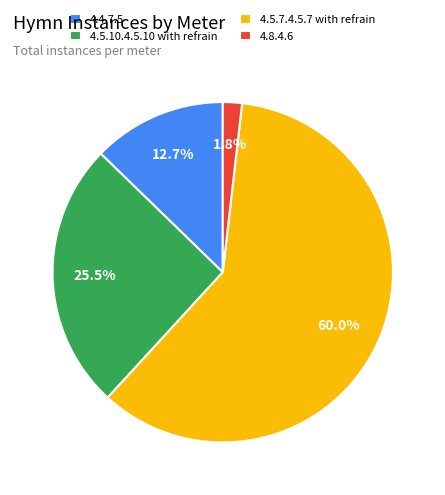

Which slice is the smallest?

4.8.4.6